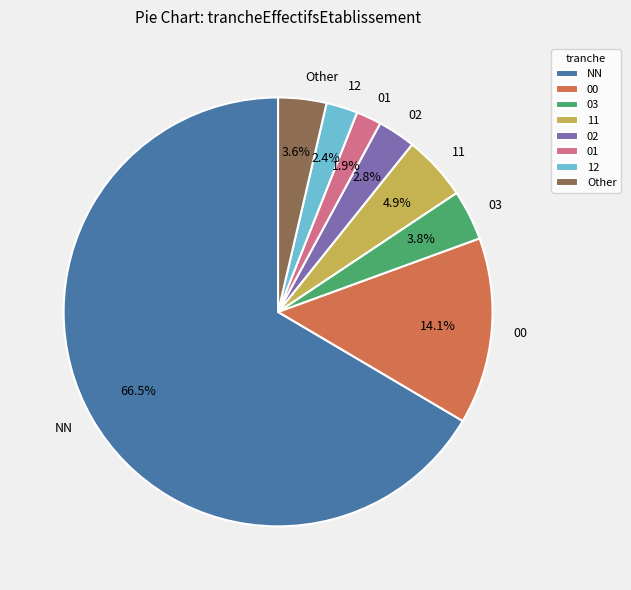

Is NN the majority of the pie?

Yes